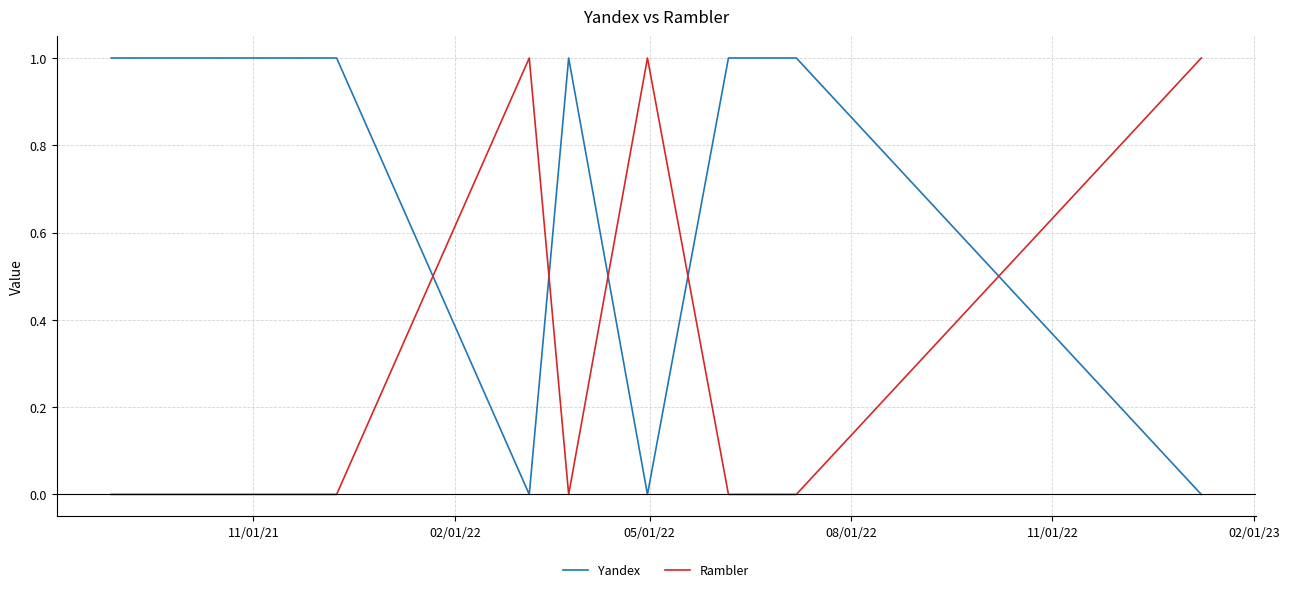

List the series in order of their overall mean, lowest first.

Rambler, Yandex